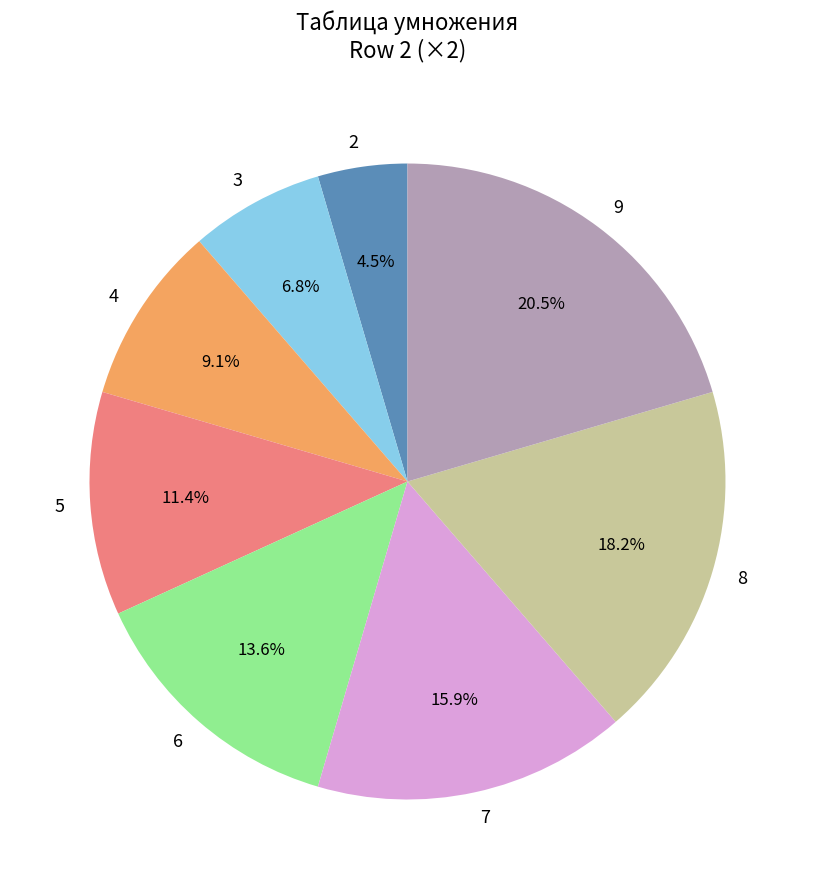

What percentage is the 7 slice, to the nearest percent?

16%